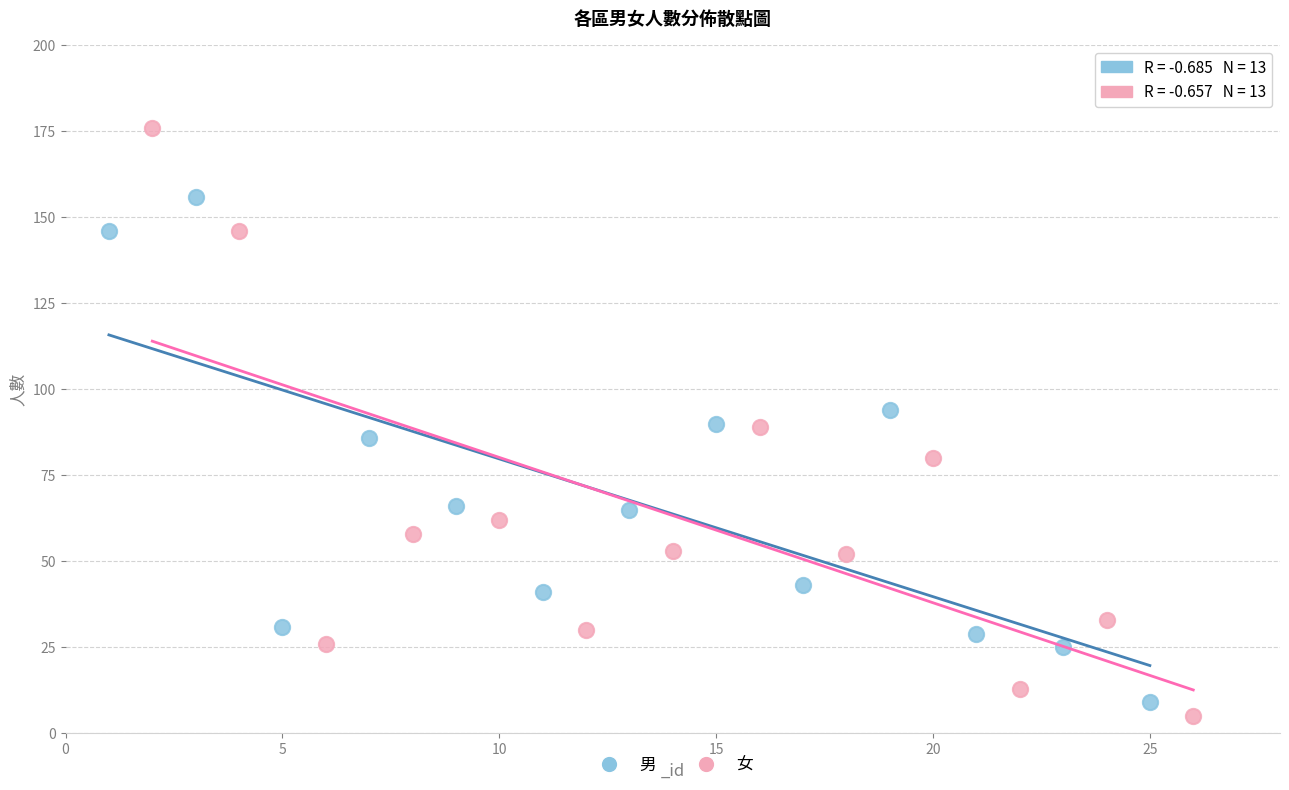

Which series has the largest Y range (max minus min)?

女